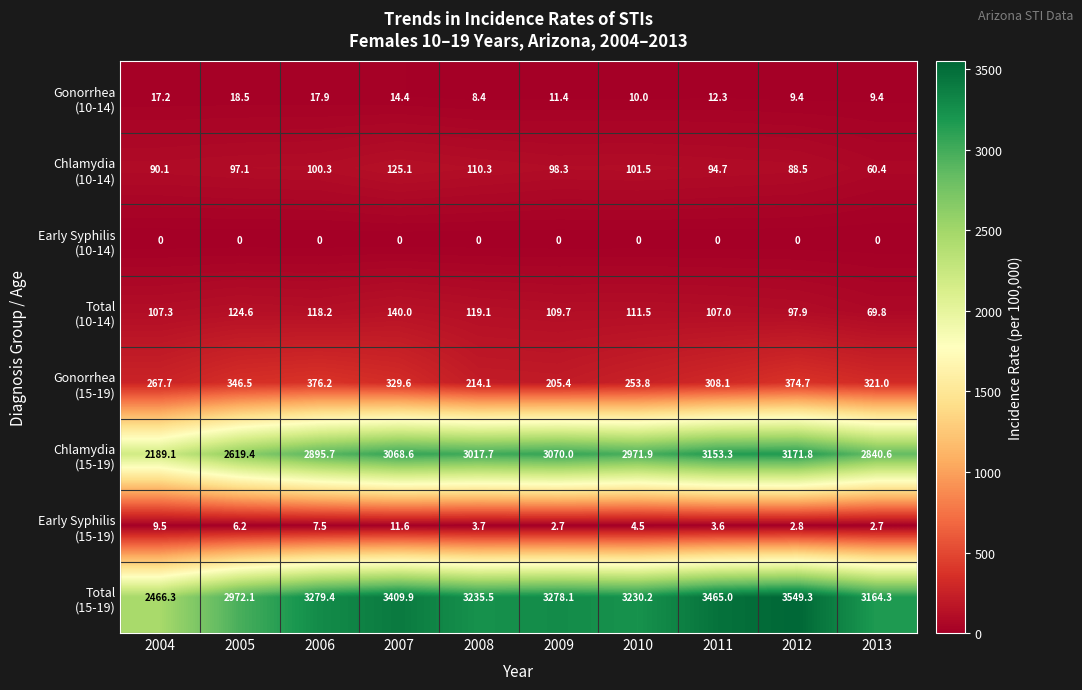

Which label corresponds to the largest value in the chart?

2012